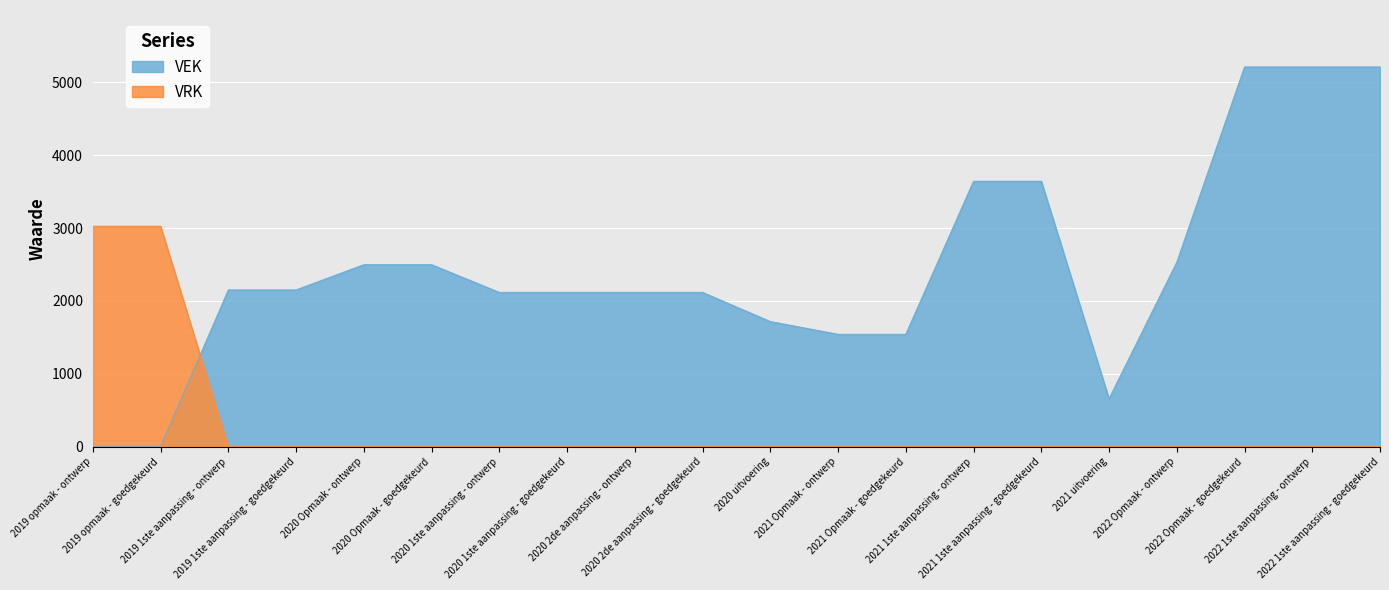

What is the spread (max minus min) of values at 2022 1ste aanpassing - goedgekeurd?

5210